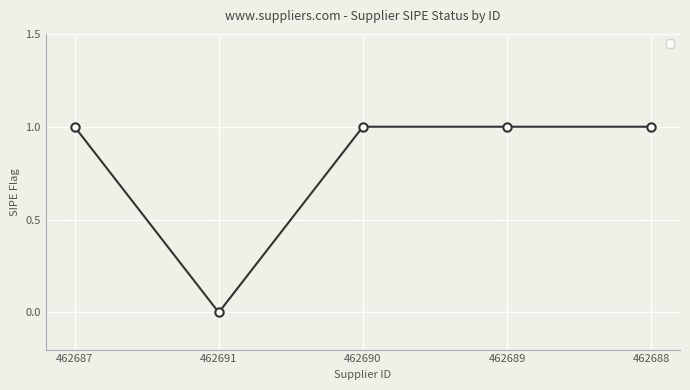

The value at 462687 is 1. True or false?

True